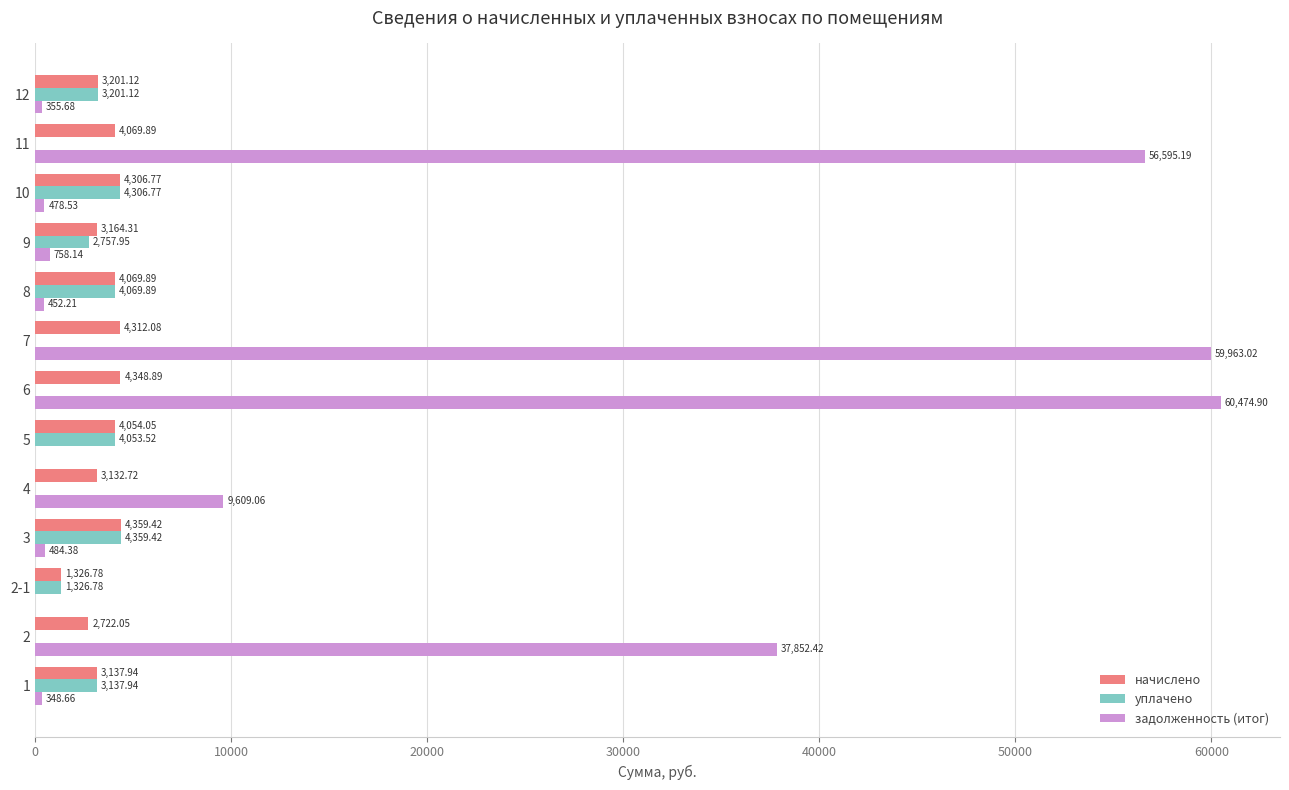

Between 5 and 10, which series saw the biggest shift?

задолженность (итог)